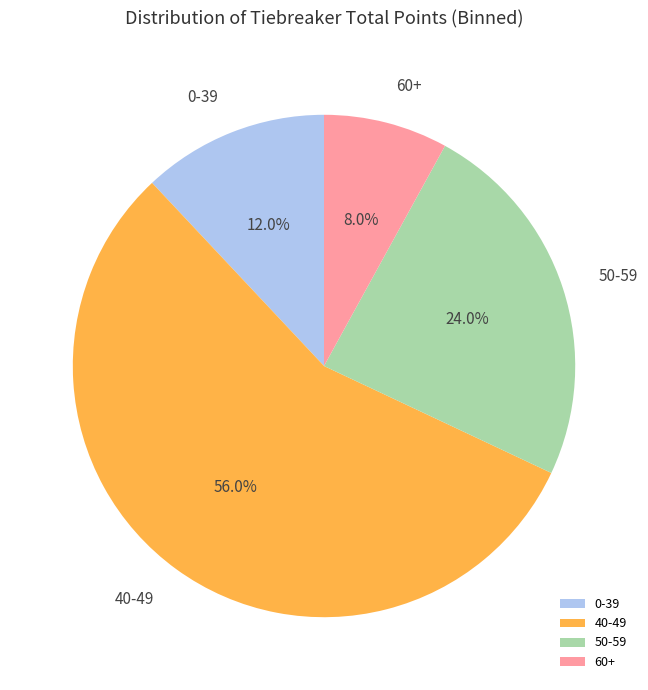

What is the majority slice?

40-49